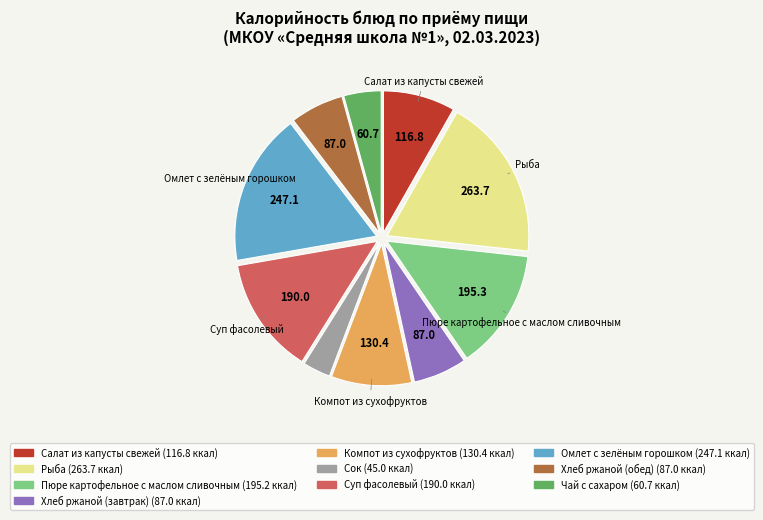

Is there any slice that represents more than half of the pie?

No